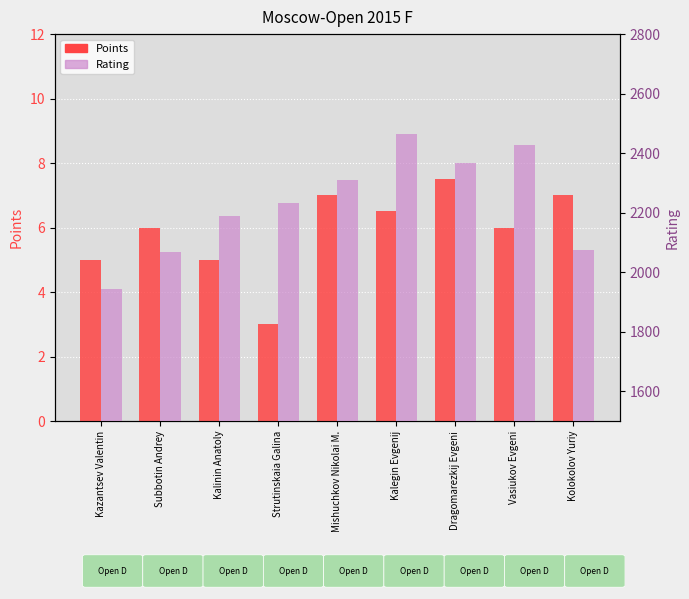

True or false: Rating has a value of 2866.6 at Subbotin Andrey.

False